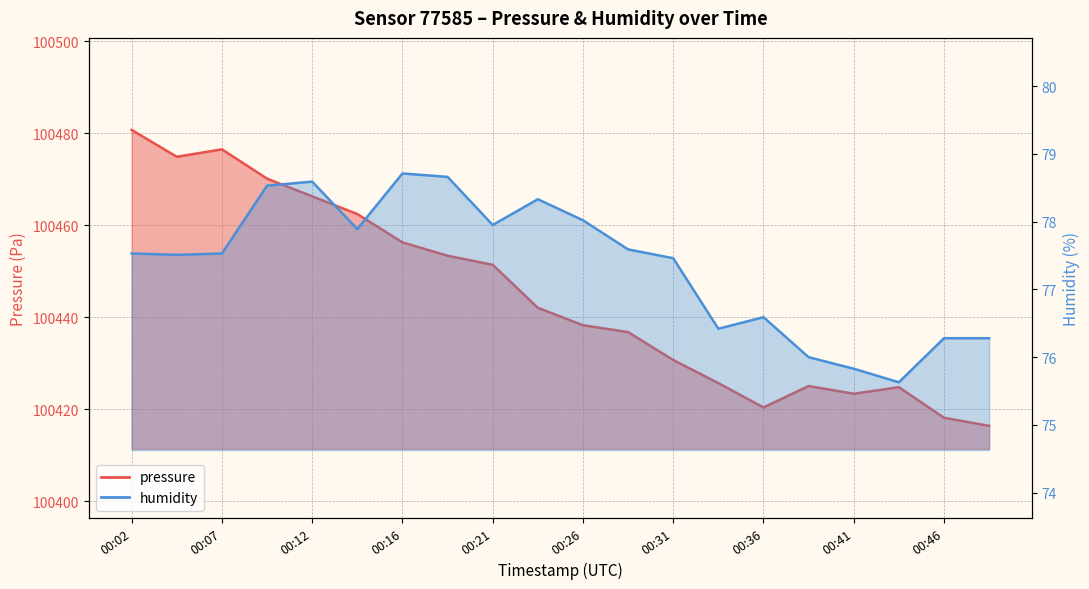

At how many categories does at least one series exceed 22048?

20